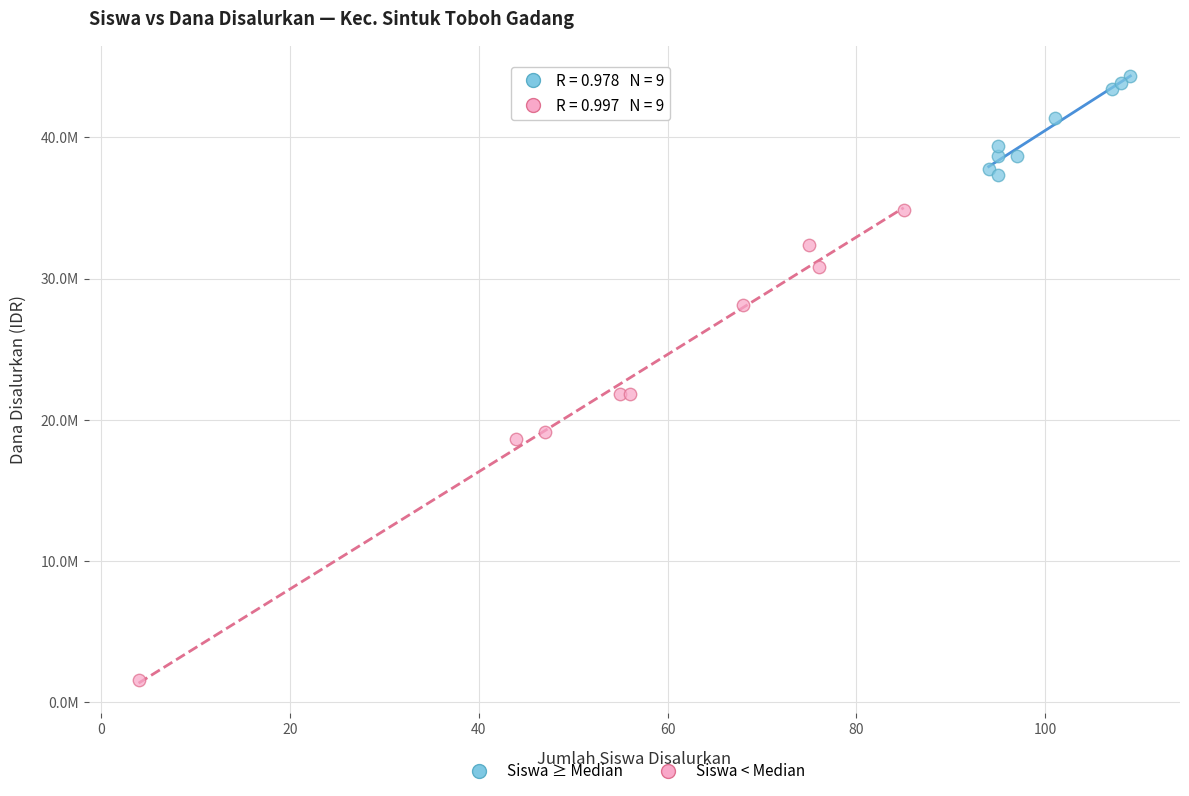

Which series contains the highest Y value?

Siswa ≥ Median